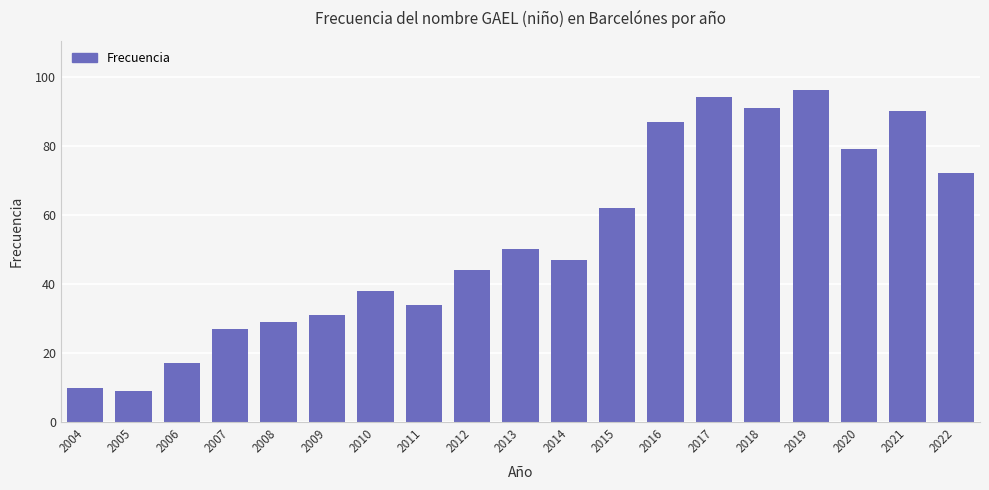

What is the greatest value displayed?

96